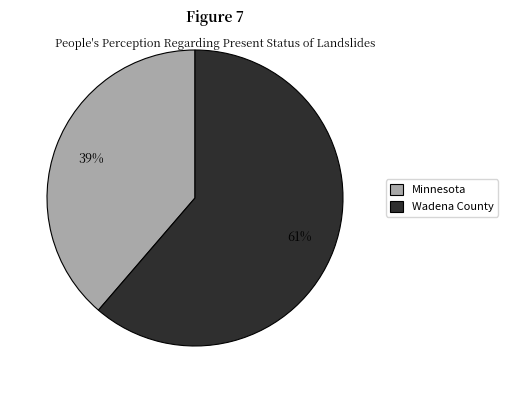

Is the sum of Wadena County and Minnesota greater than half?

Yes